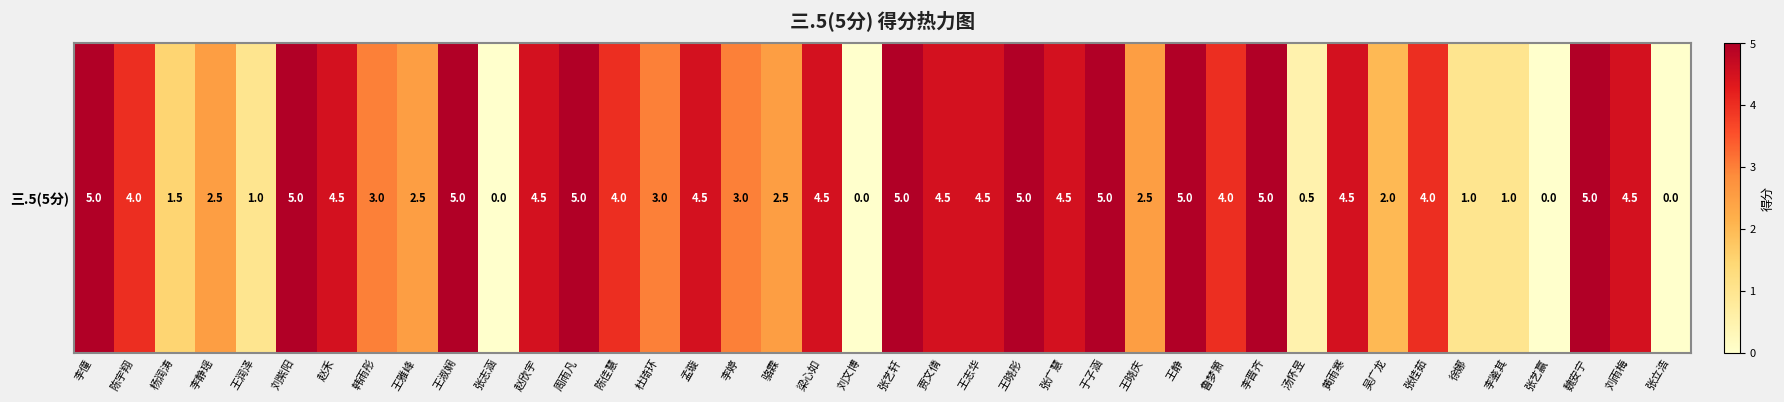

How many positive values are there?

36